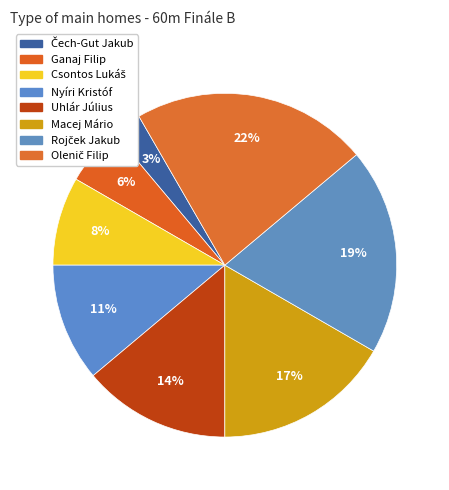

How many segments does this pie chart have?

8